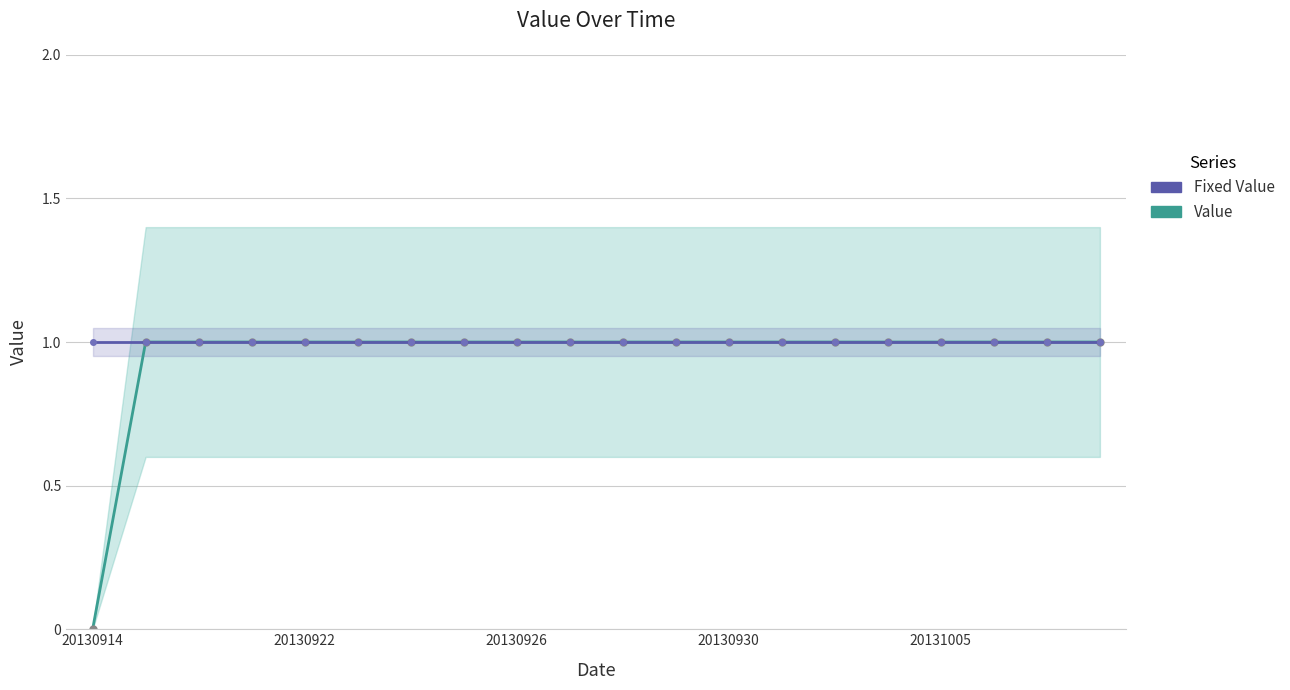

How many values in Value are above zero?

19